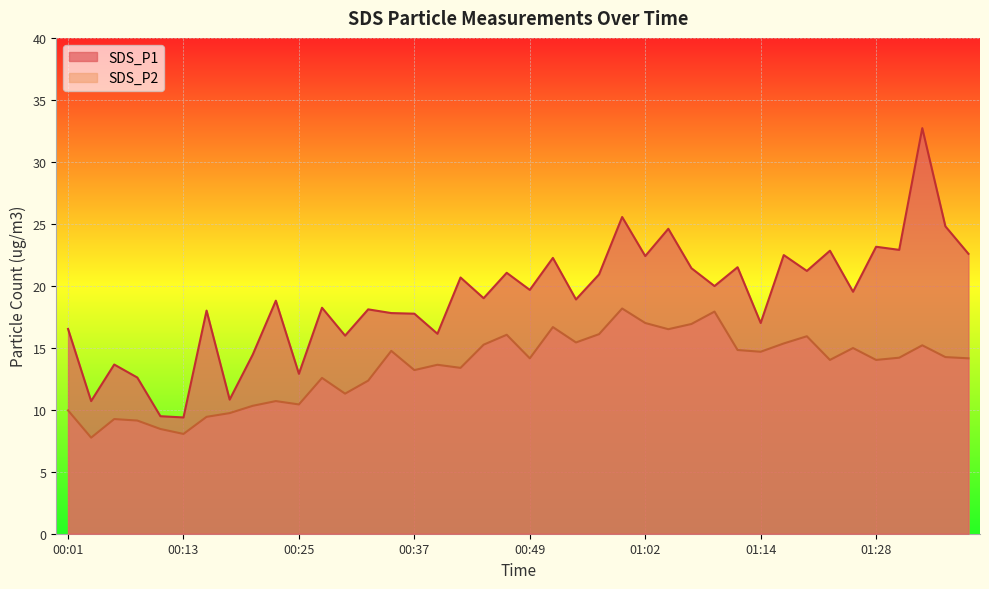

How many interior local valleys does the SDS_P2 series have?

12